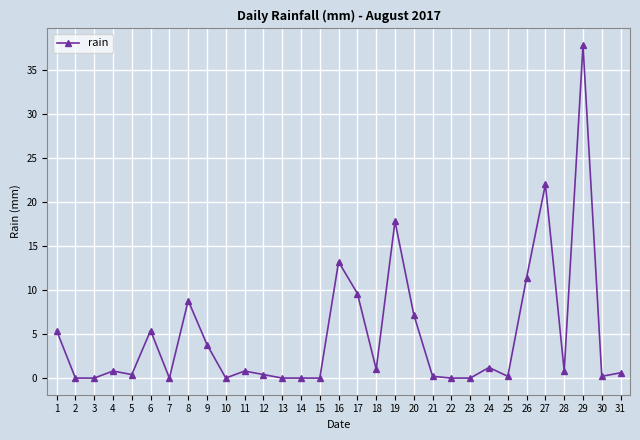

The value at 7 is 0.0. True or false?

True